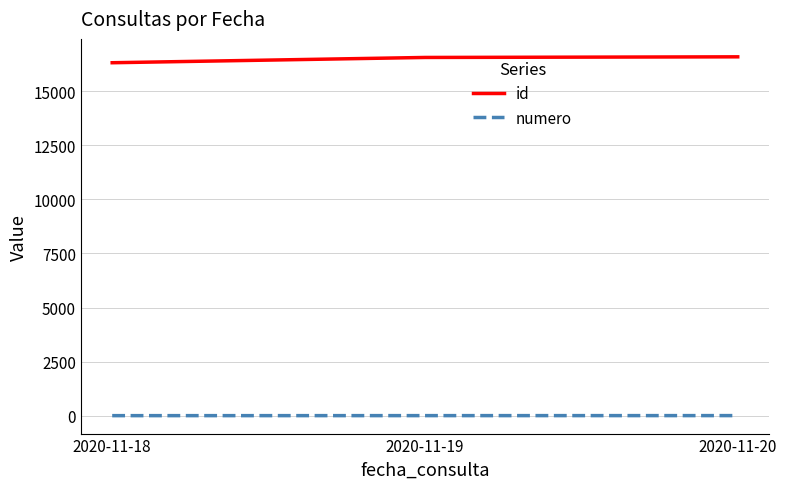

Rank the series by their average value, from highest to lowest.

id, numero